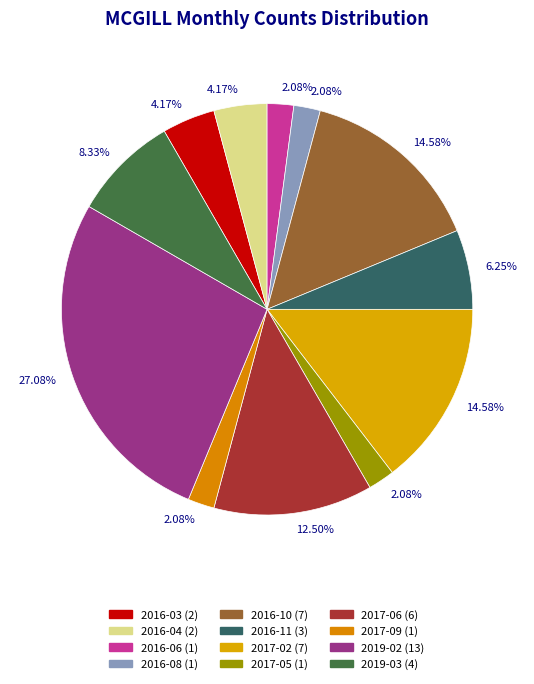

What is the change in value from 2016-04 to 2017-06?

+4